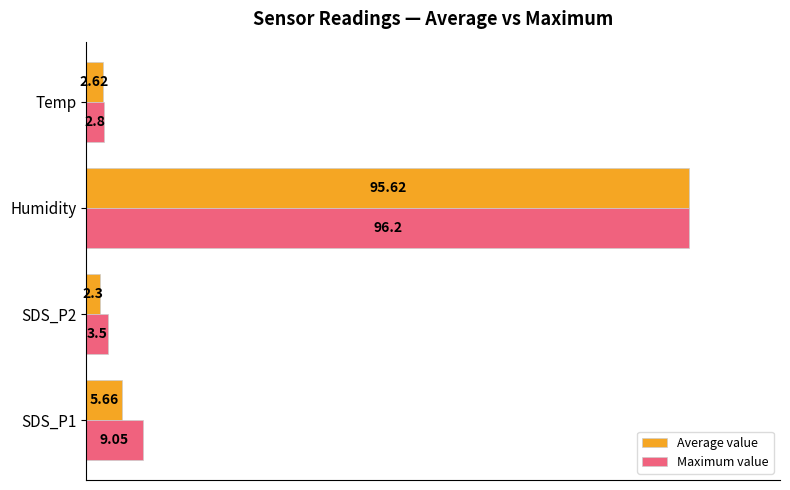

What are all the series names shown in the legend?

Average value, Maximum value